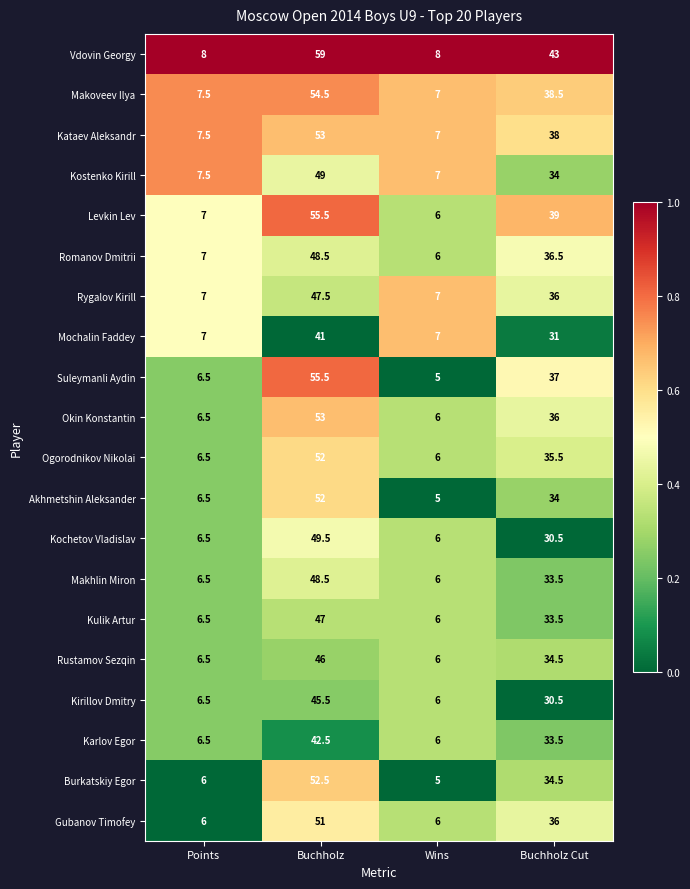

Between Points and Buchholz Cut, which series saw the biggest shift?

Vdovin Georgy